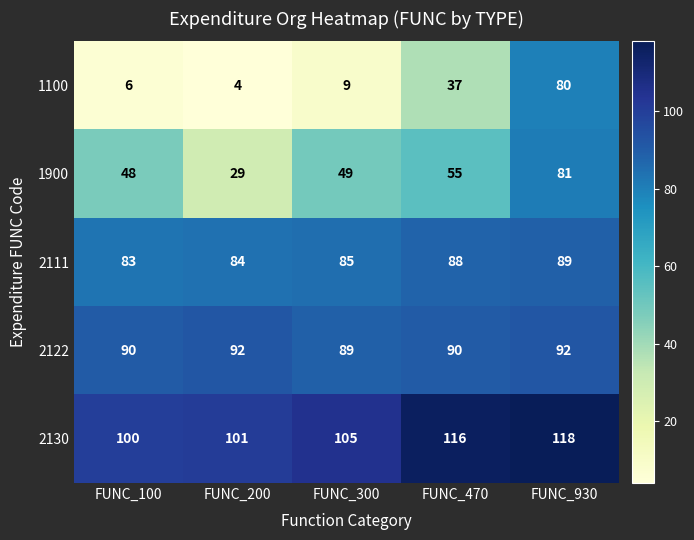

At which category does the chart reach its peak across all series?

FUNC_930